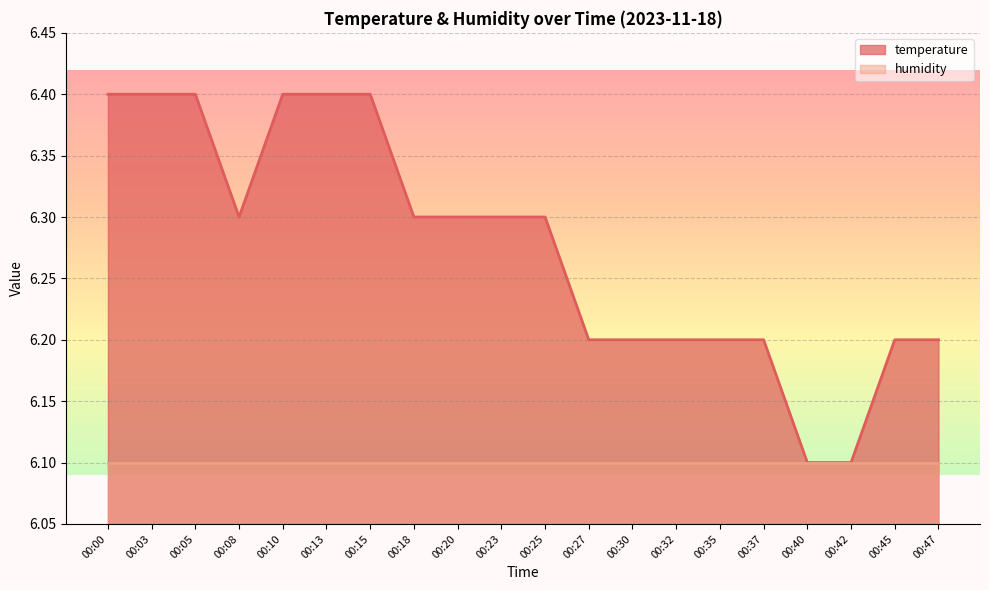

At which label is the value closest to 6?

00:40